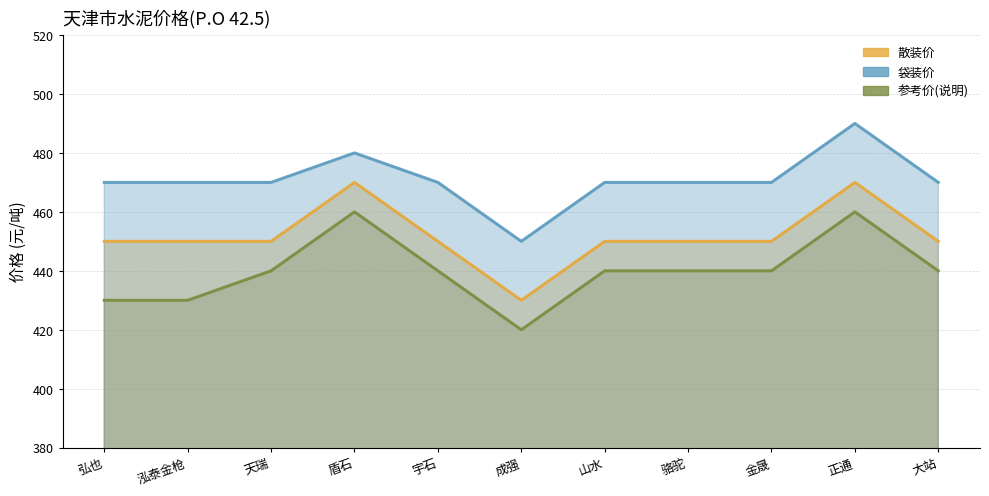

What is the sum of the 散装价 values at 宇石 and 金晟?

900